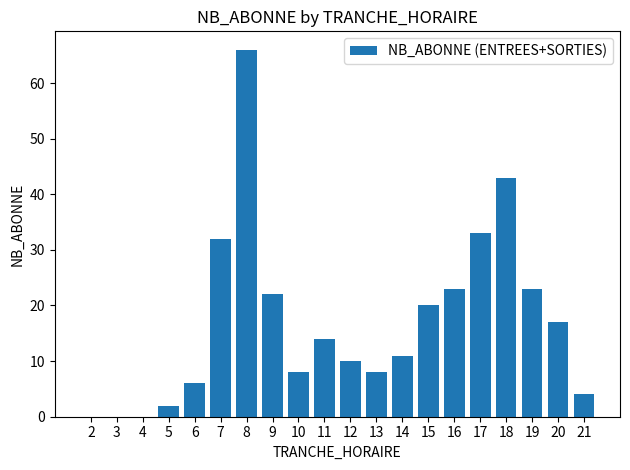

What is the change in value from 5 to 18?

+41